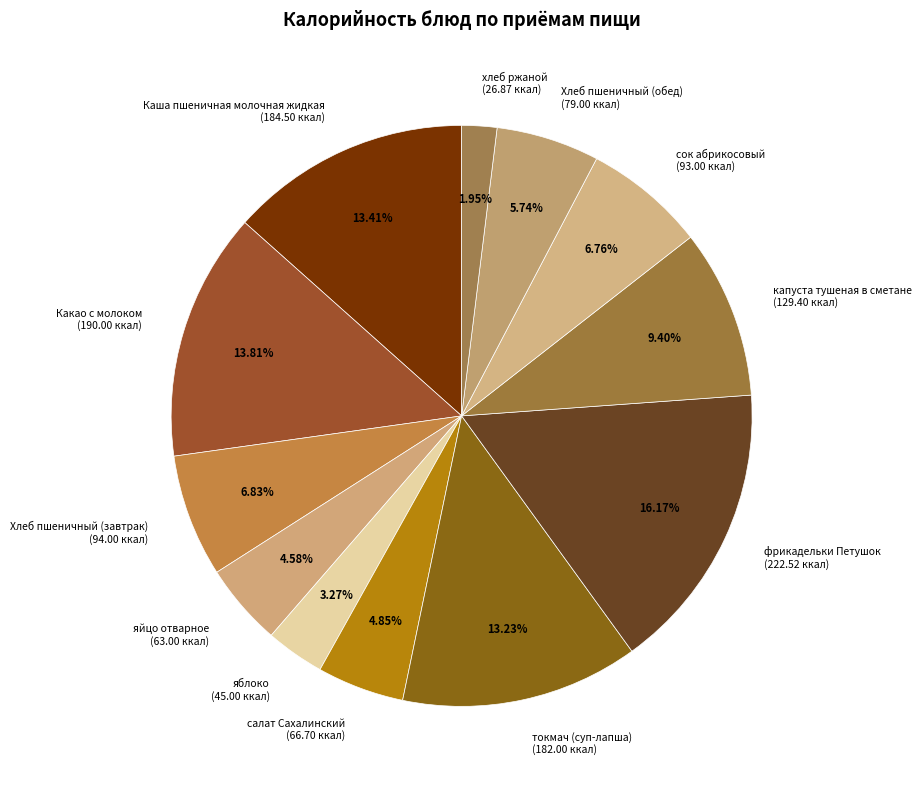

Approximately how many times larger is the value at Какао с молоком (190.00 ккал) compared to токмач (суп-лапша) (182.00 ккал)?

1.0